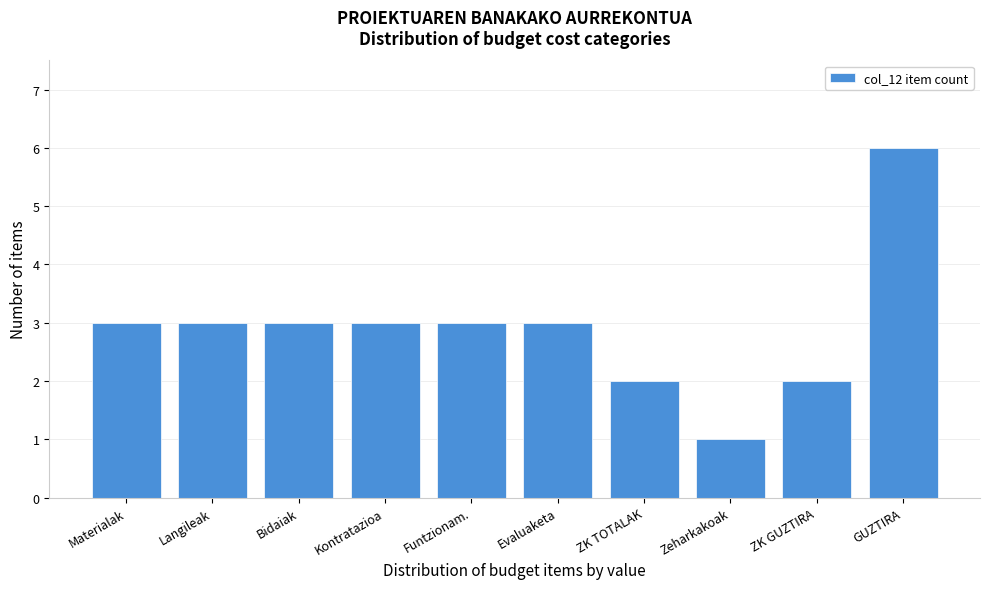

Reading right to left, transcribe all the data shown in this chart.

6	2	1	2	3	3	3	3	3	3